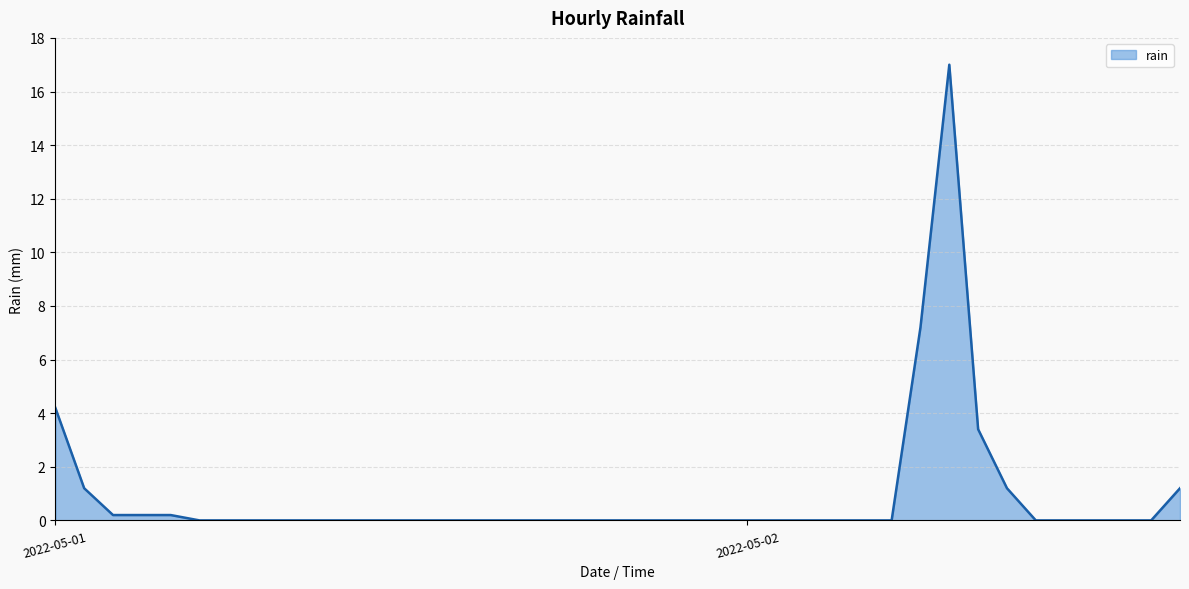

What is the greatest value displayed?

17.0